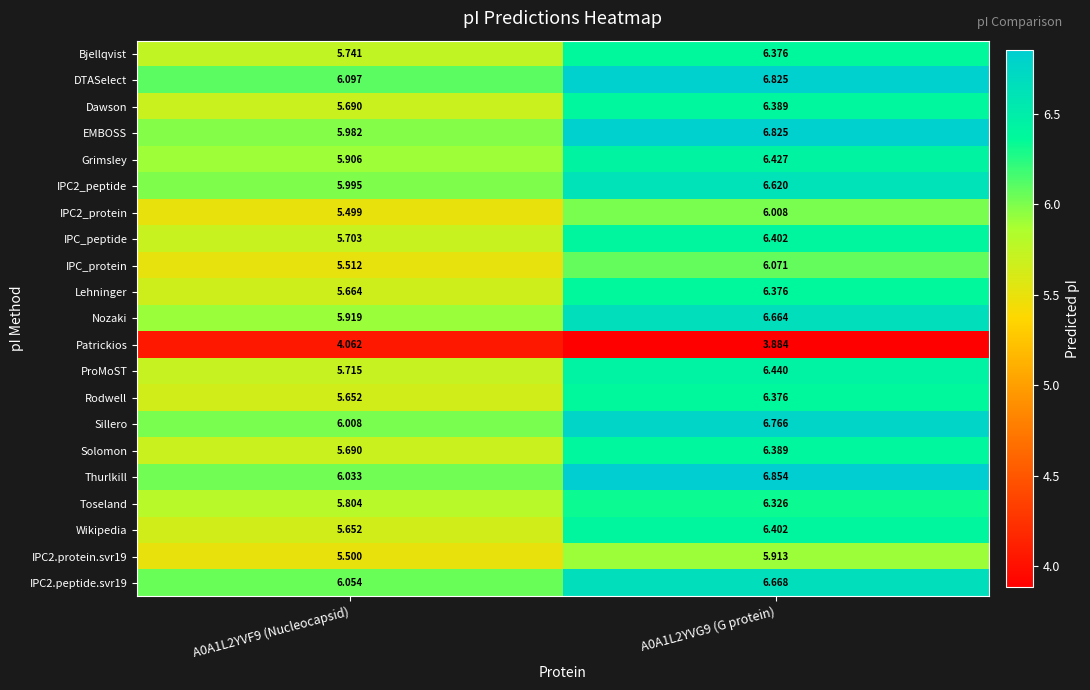

Which series changed the most between A0A1L2YVF9 (Nucleocapsid) and A0A1L2YVG9 (G protein)?

EMBOSS